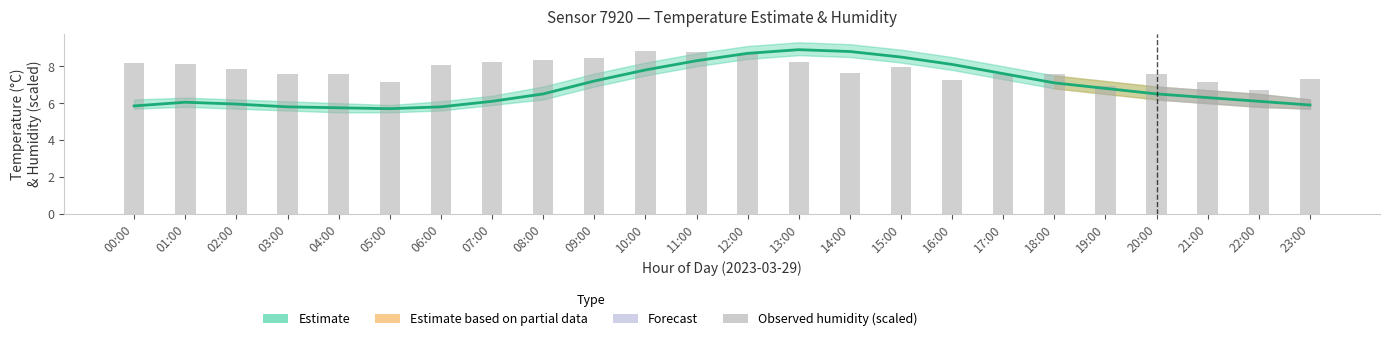

The value of Estimate at 12:00 is 8.7. True or false?

True